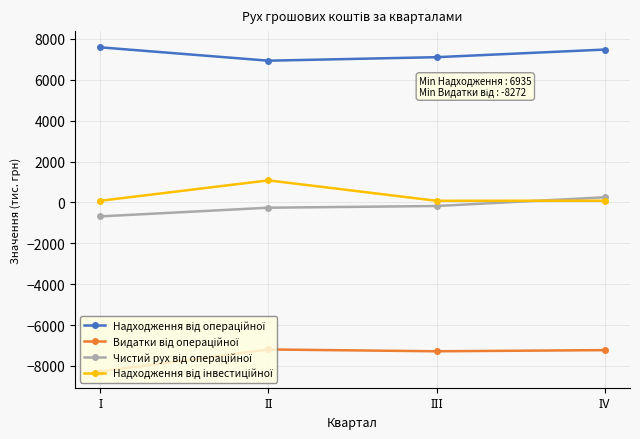

Is this an area chart (filled region under the line)?

No